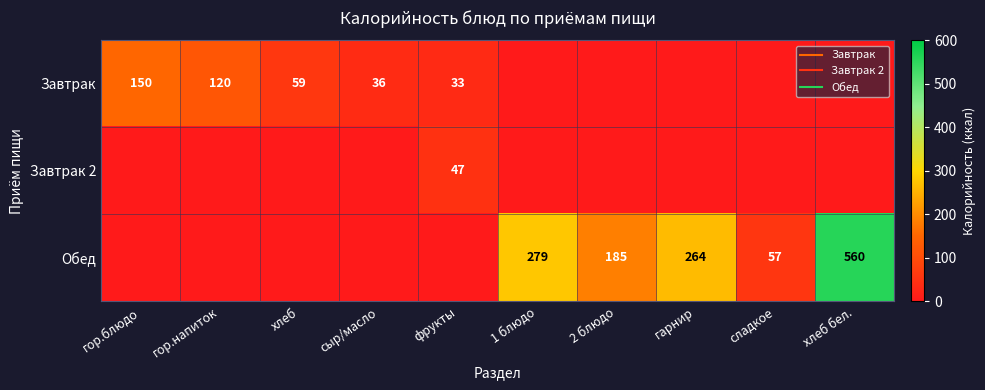

Which series has the widest spread of values?

Обед